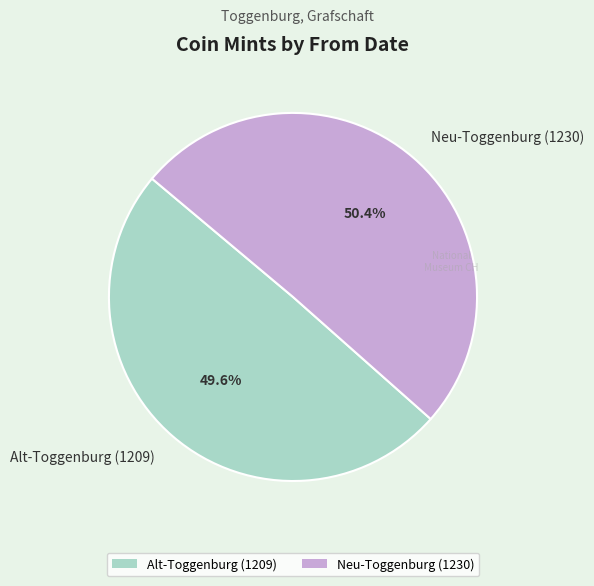

To the nearest percent, what is the difference between the largest and smallest slice percentages?

1%